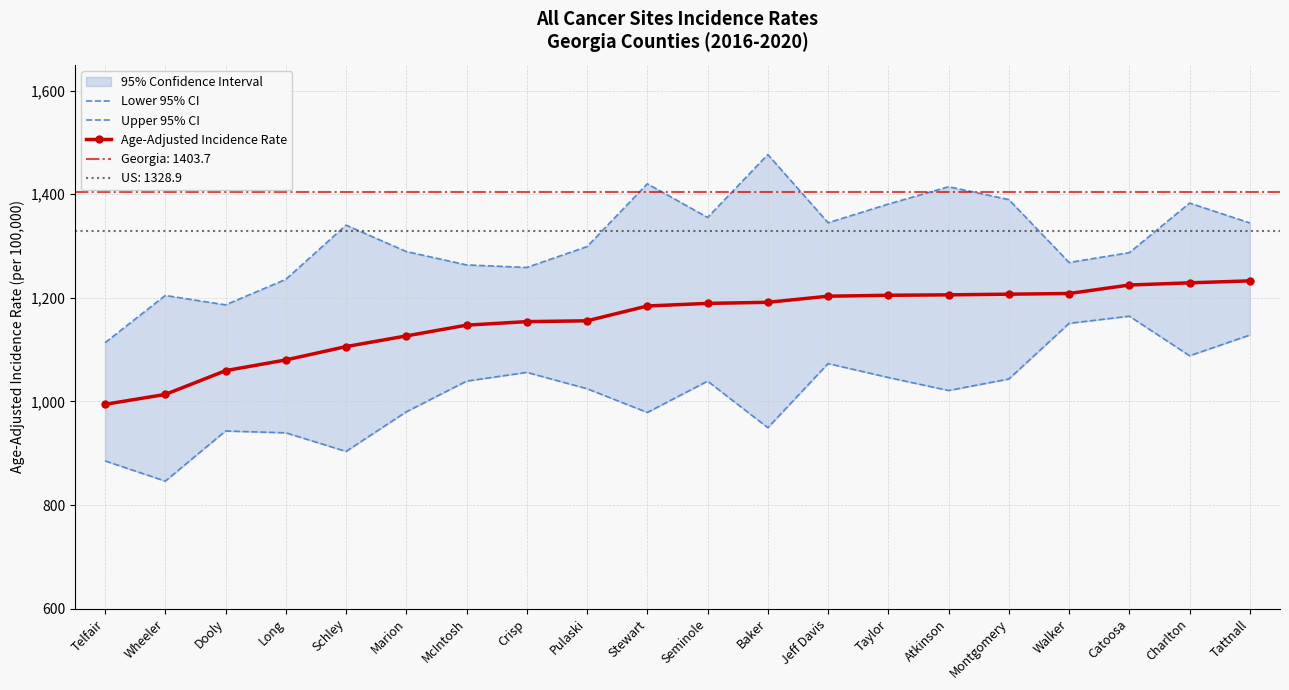

Reading right to left, what are all the values shown in this chart?

Lower 95% CI: 1128.2	1088.2	1164.6	1150.8	1043.3	1021.1	1046.2	1073.1	949.3	1039.2	978.7	1024.5	1056.1	1039.2	980.0	903.5	939.4	942.9	846.1	885.2
Upper 95% CI: 1344.6	1383.0	1287.3	1268.3	1389.7	1414.6	1381.1	1345.0	1476.7	1355.2	1420.3	1299.0	1258.7	1263.6	1289.4	1340.4	1235.7	1186.5	1204.6	1113.4
Age-Adjusted Incidence Rate: 1232.8	1229.0	1224.8	1208.4	1207.1	1205.8	1205.0	1203.2	1191.4	1189.3	1184.3	1155.7	1154.1	1147.3	1126.5	1105.9	1080.1	1059.4	1013.5	994.4